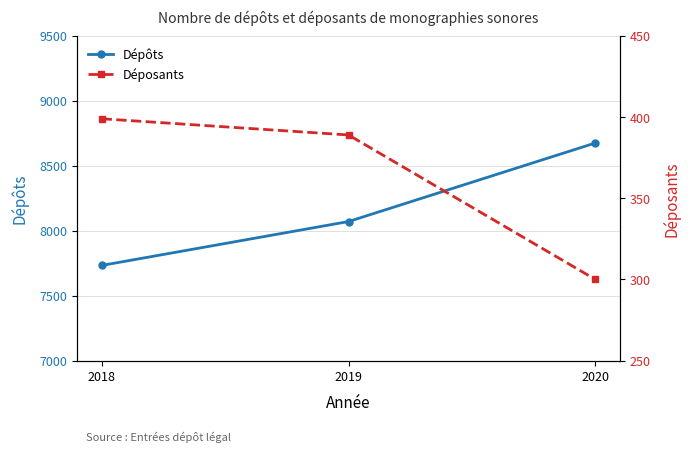

What is the difference between the Déposants values at 2020 and 2019?

89